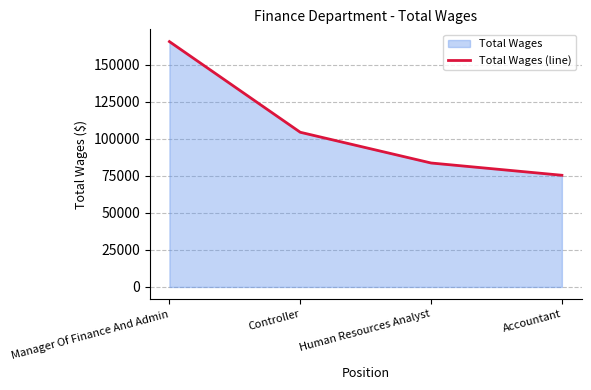

What is the ratio of the value at Human Resources Analyst to the value at Manager Of Finance And Admin?

0.5